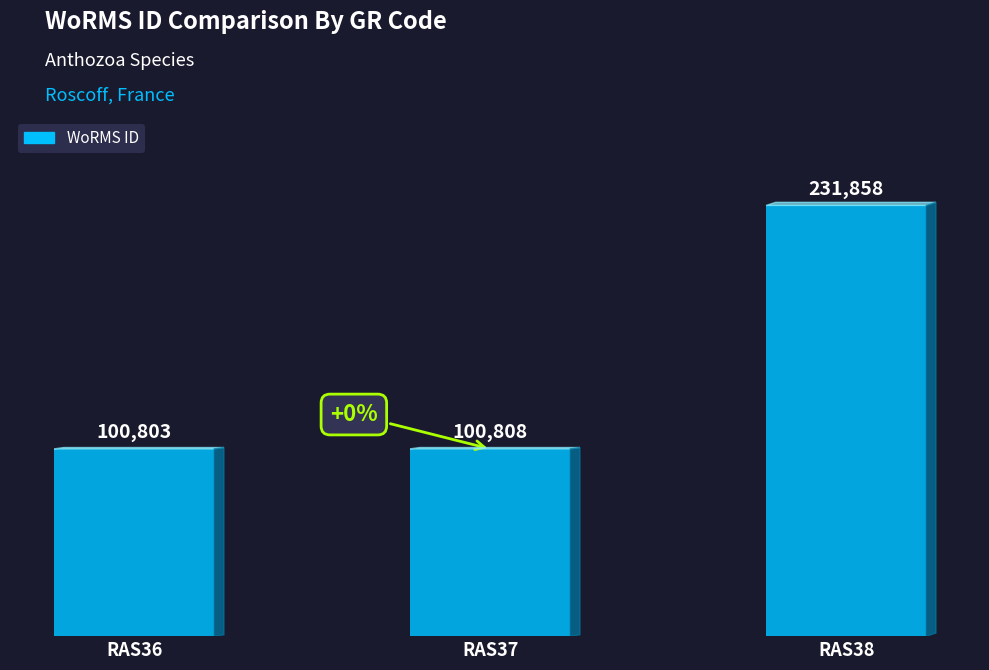

Reading right to left, what are all the values shown in this chart?

231858	100808	100803